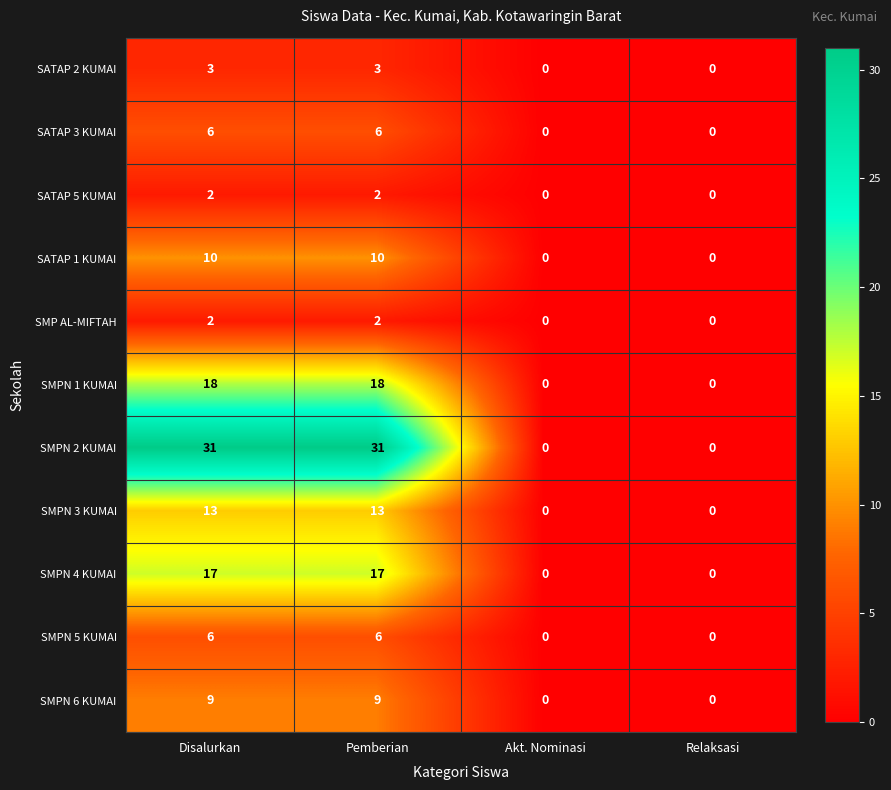

True or false: SATAP 5 KUMAI has a value of 1 at Relaksasi.

False